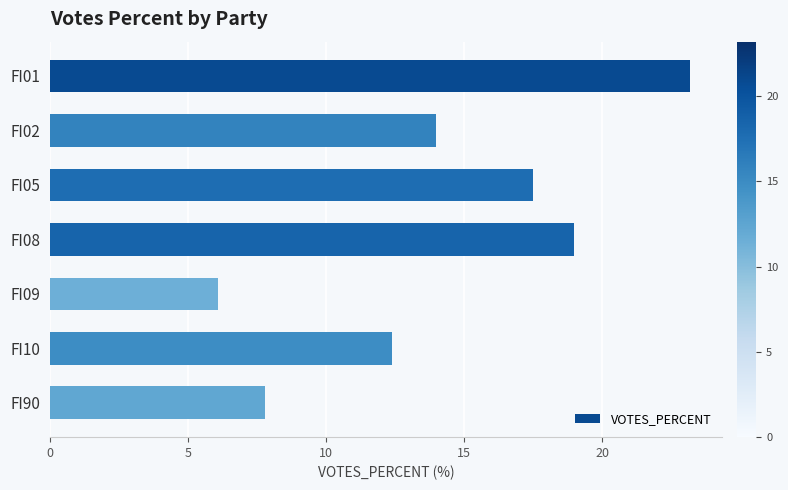

What is the value of the 7th bar from the top?

7.8